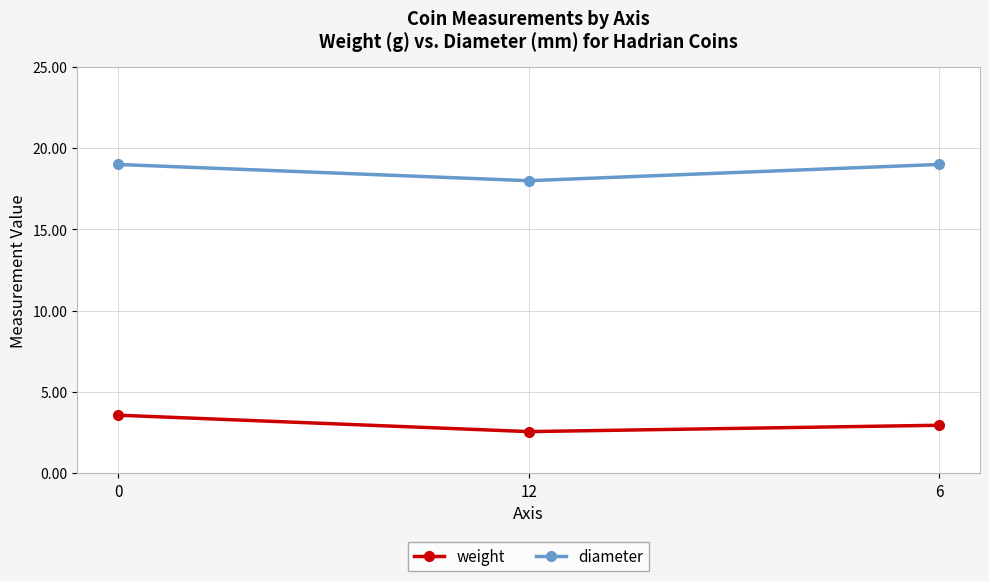

What is the difference between the maximum and minimum values in the diameter series?

1.0